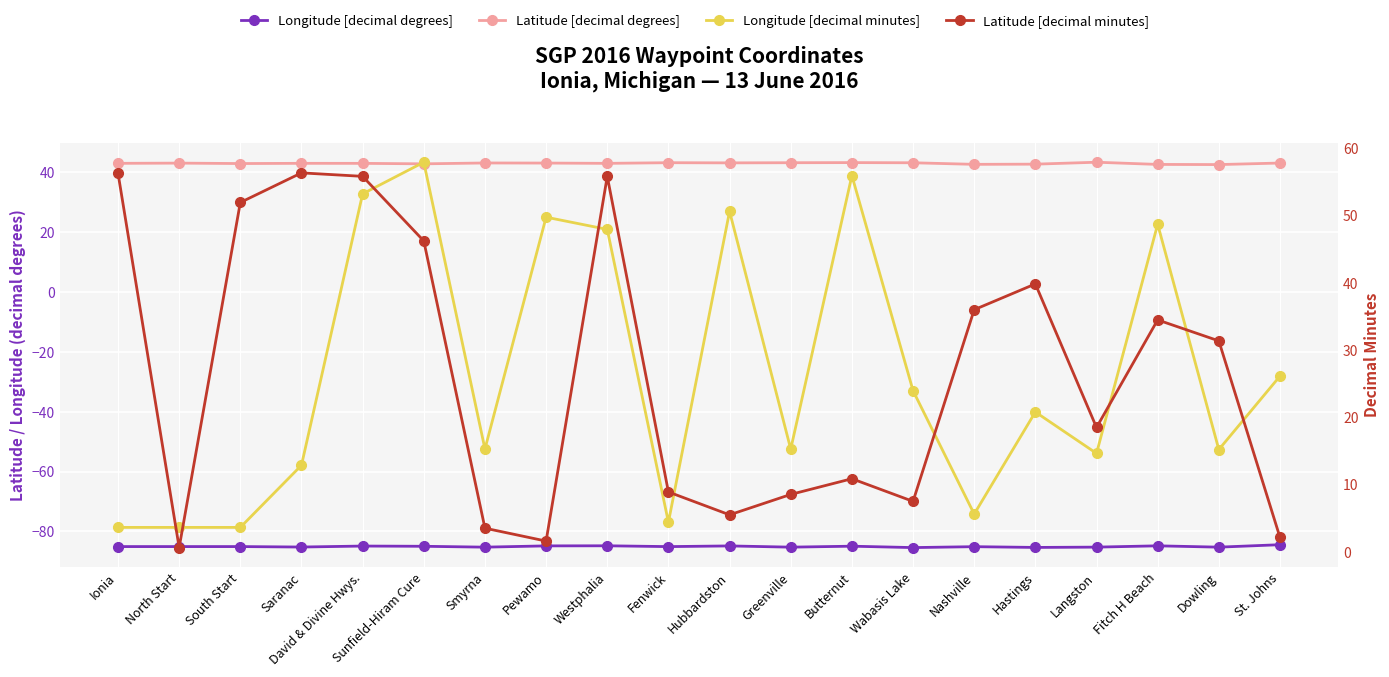

At how many categories does at least one series exceed -23?

20